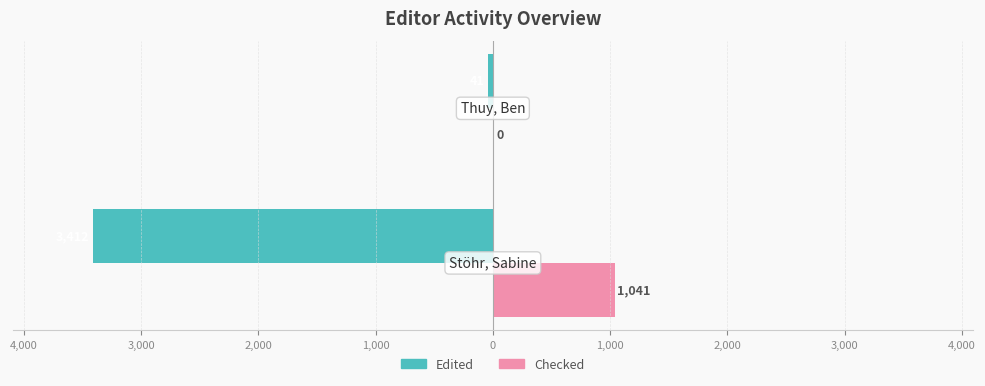

What is the highest value of the Checked series?

1041